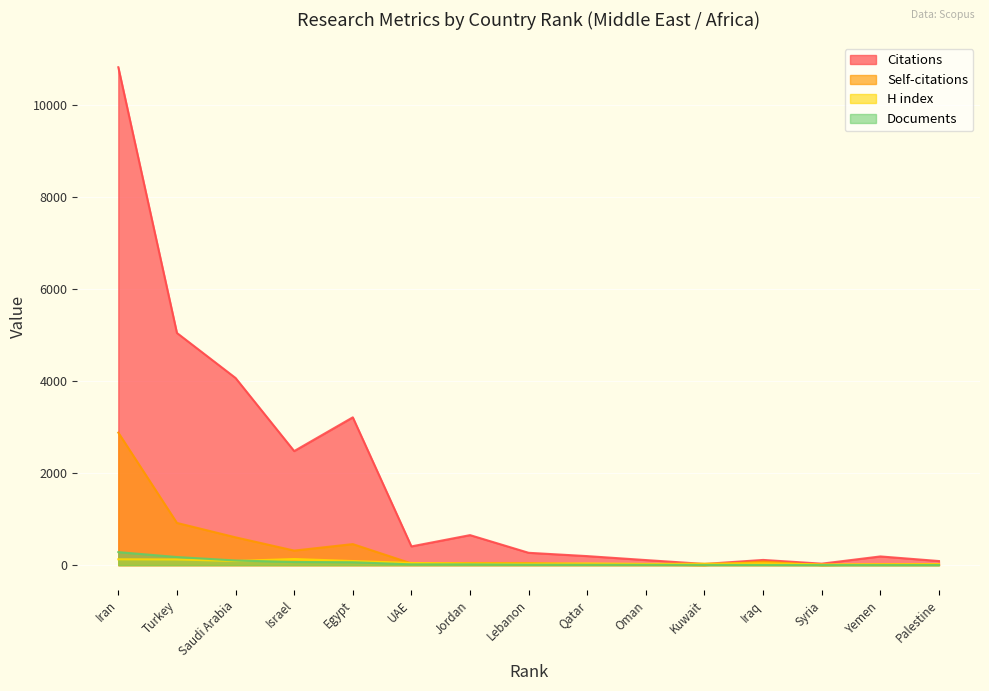

Is the value of Self-citations at Saudi Arabia greater than the value of H index at Qatar?

Yes